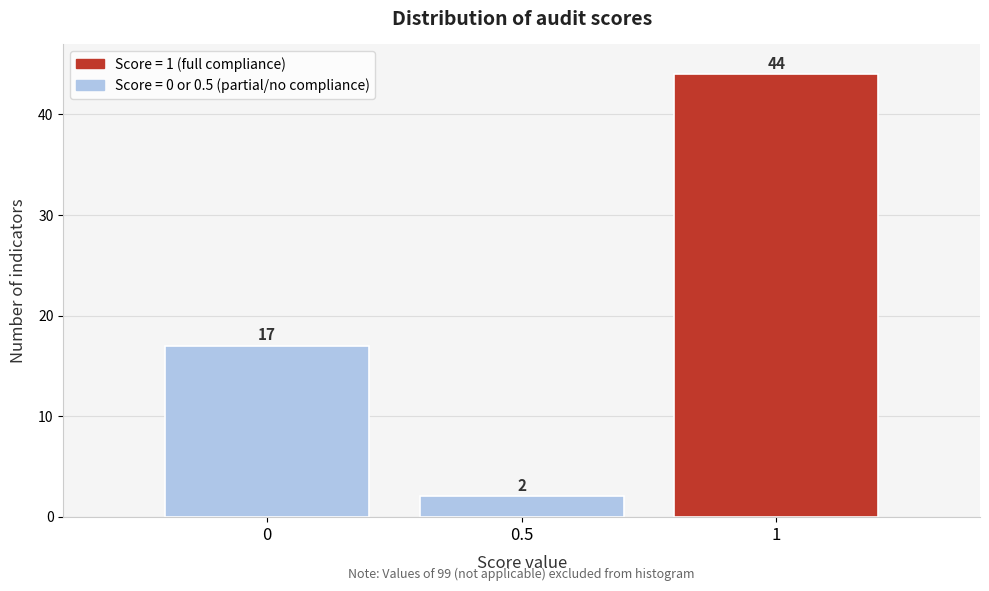

Reading left to right, transcribe this chart: for each bar, give the range it covers on the x-axis and its height.

-0.25 to 0.25: 17
0.25 to 0.75: 2
0.75 to 1.25: 44